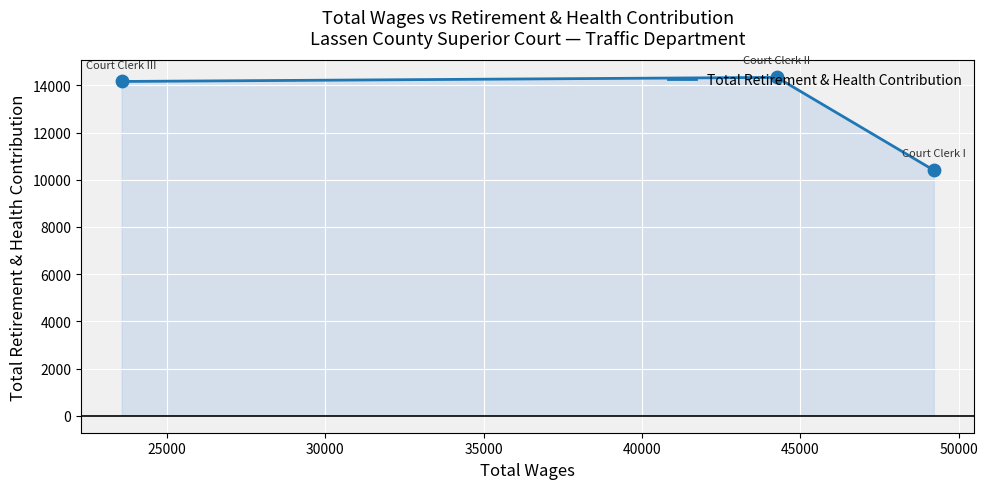

What is the difference between the maximum and minimum values?

3935